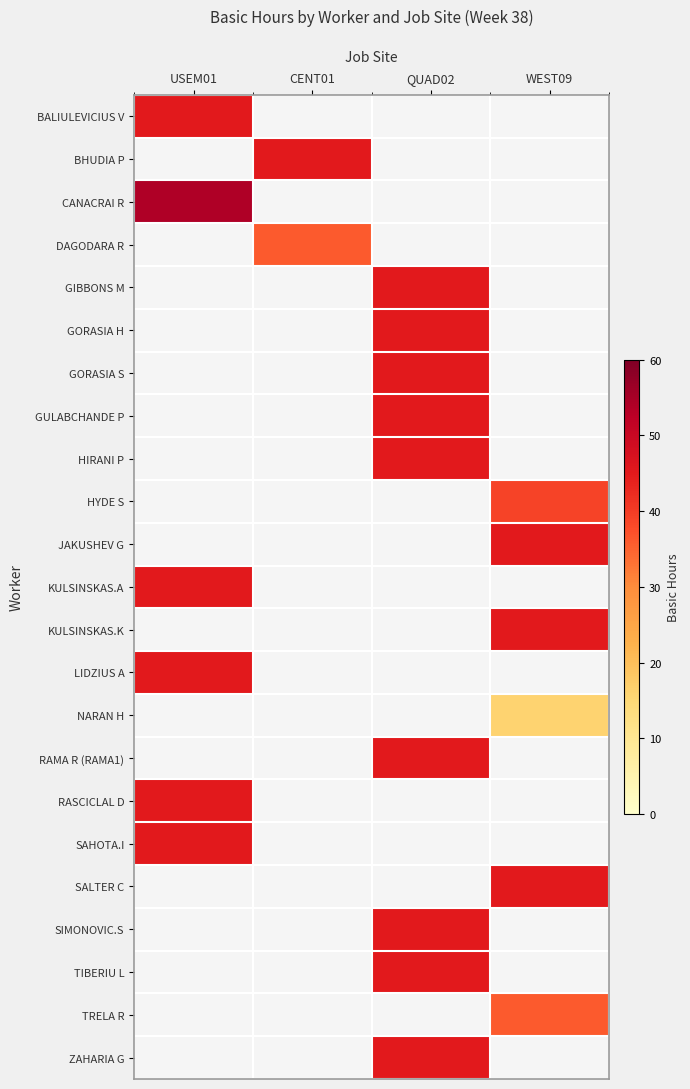

At which label does GULABCHANDE P reach its minimum?

USEM01